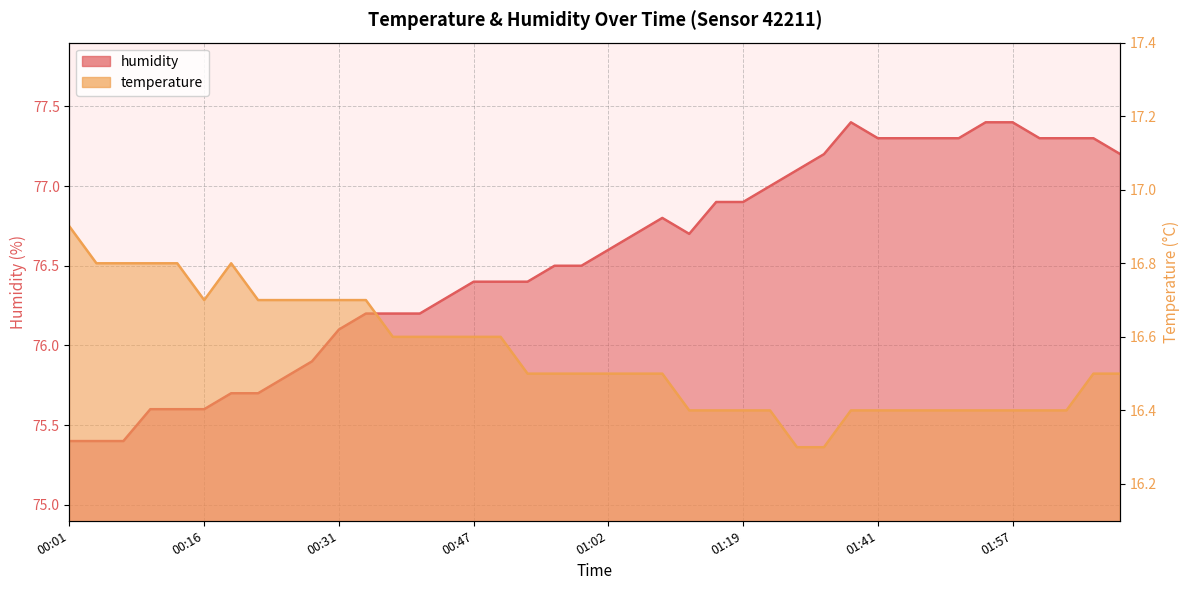

Which label corresponds to the smallest value in the chart?

01:32